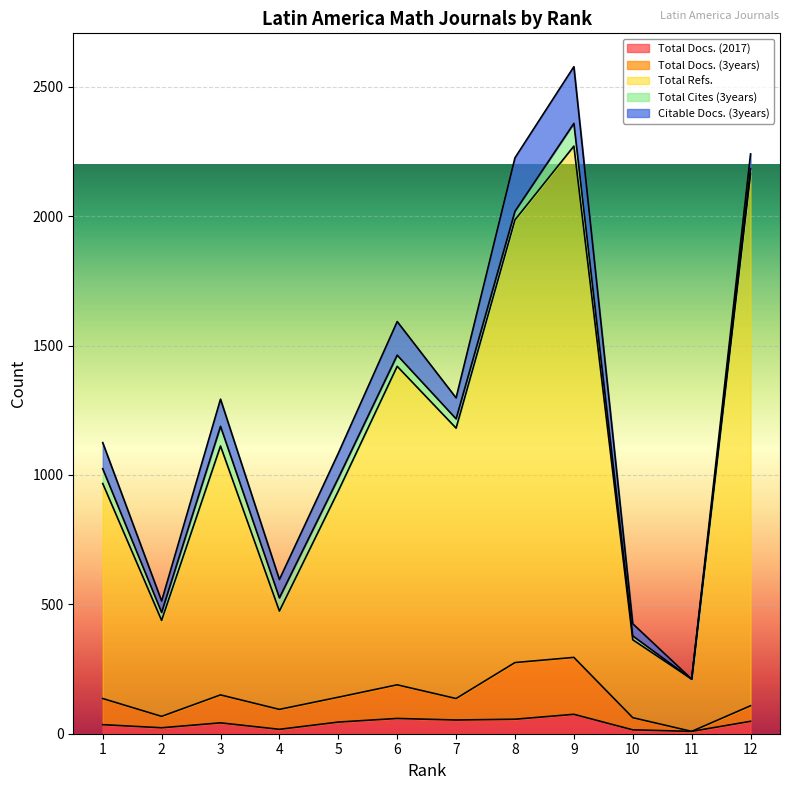

True or false: Total Docs. (2017) and Total Docs. (3years) cross at least once.

False